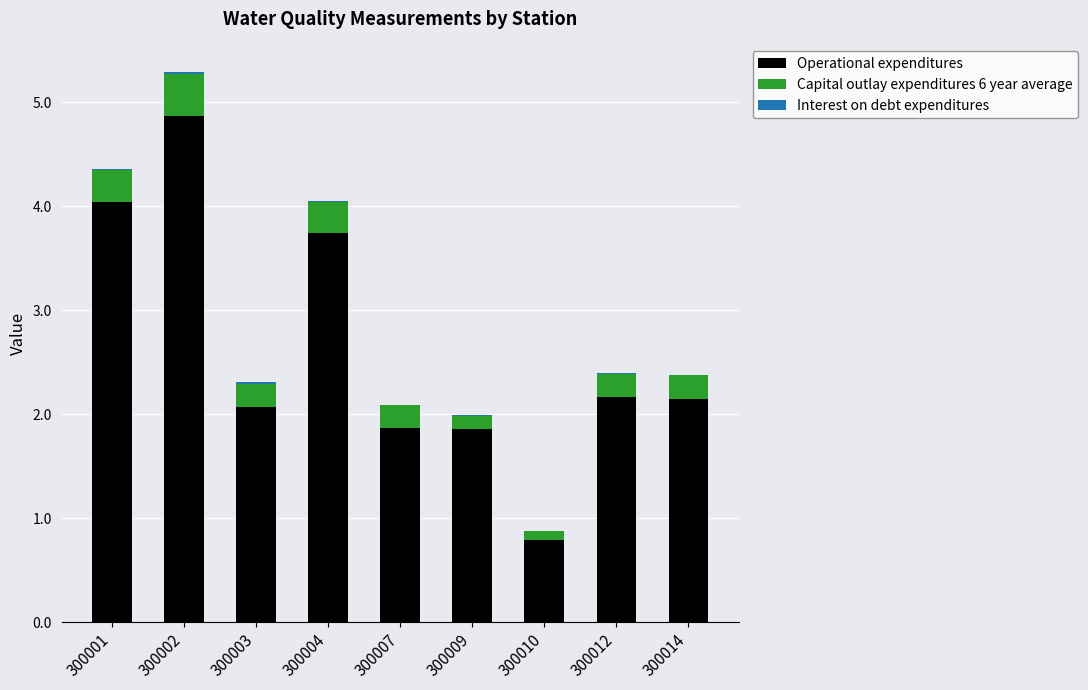

At which category is the sum across all series the highest?

300002